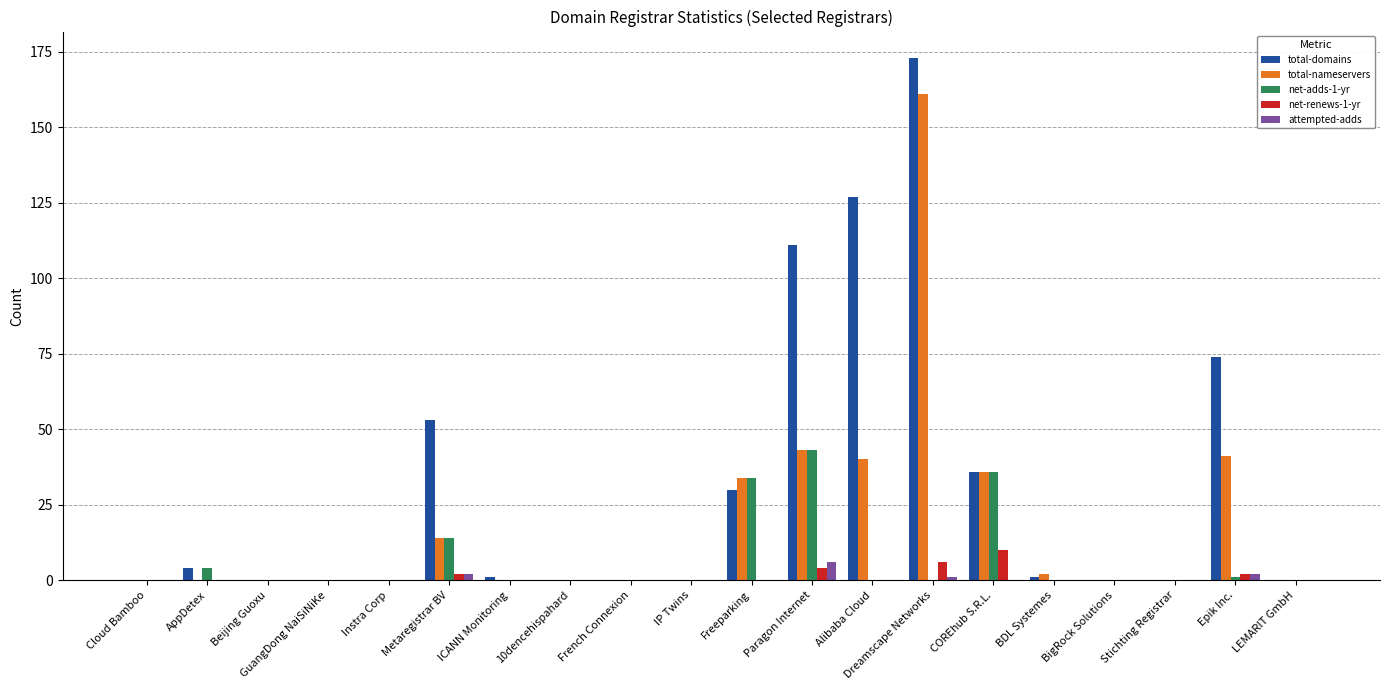

Which series changed the most between BDL Systemes and Epik Inc.?

total-domains